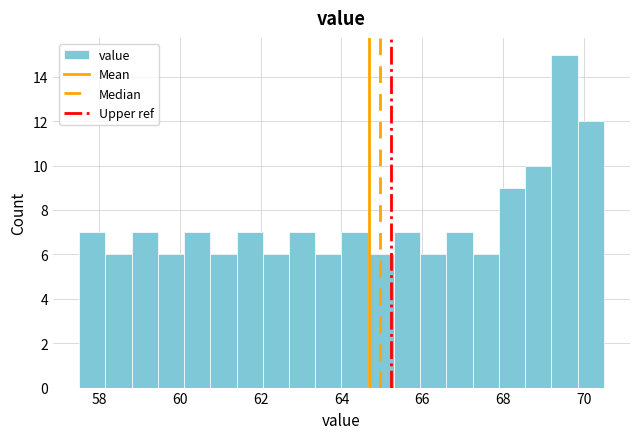

Read against the x-axis, roughly where is the centre of the tallest bar?

69.6